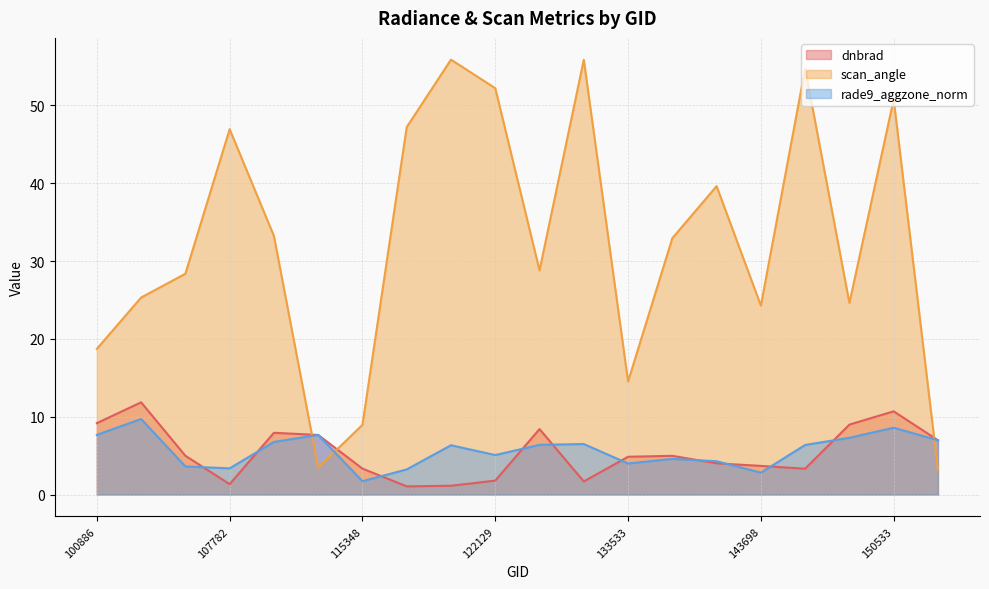

How many lines are shown in the chart?

3